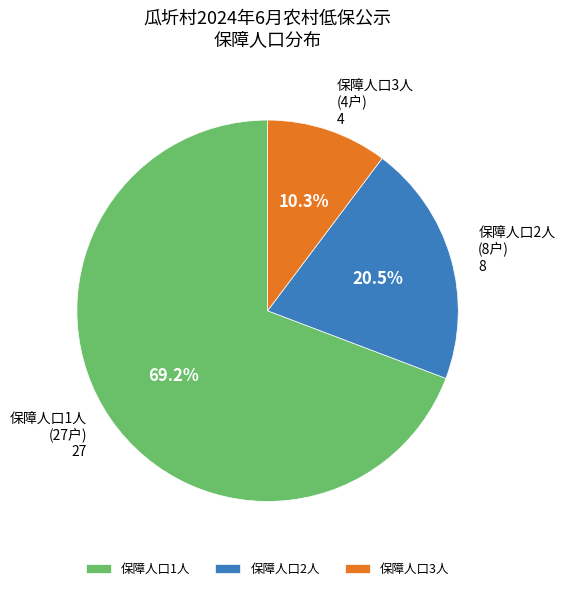

Which slice is the smallest?

保障人口3人